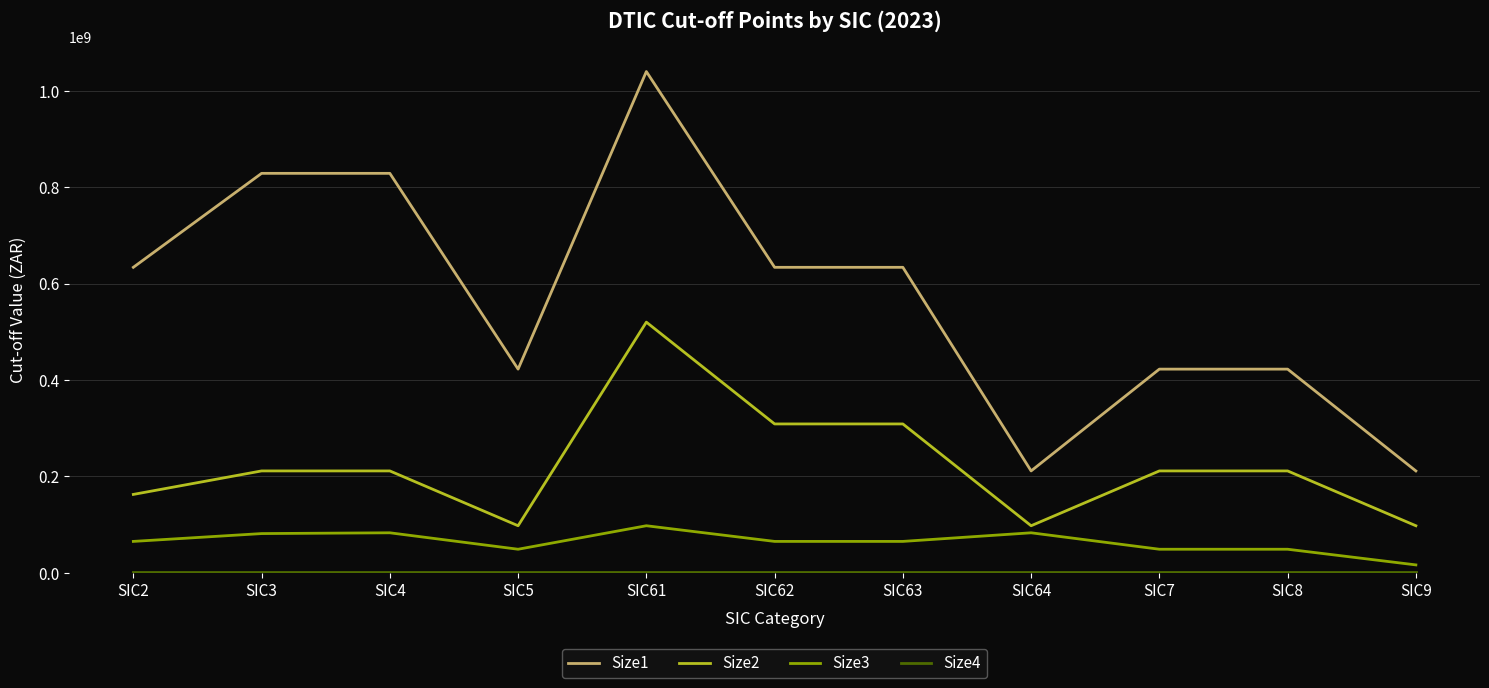

Does the chart display data point markers on the line(s)?

No